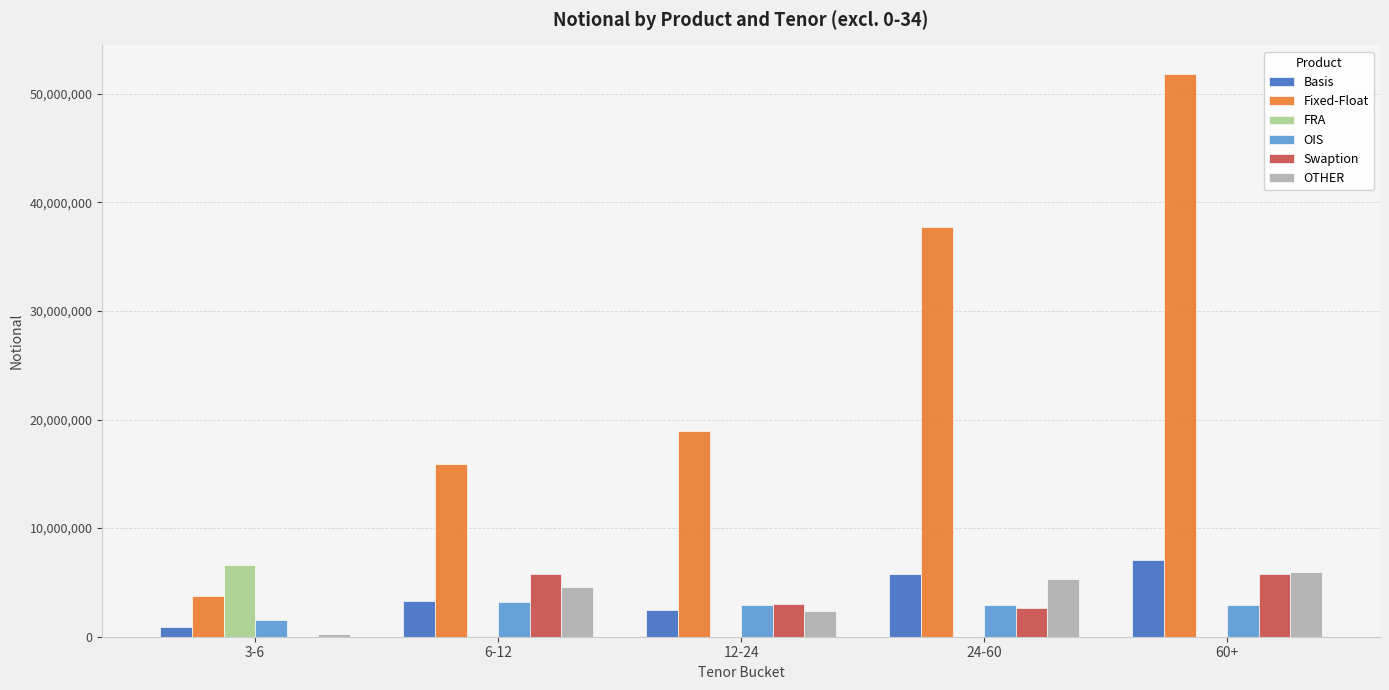

Where does the OIS series first go above 2915356?

6-12